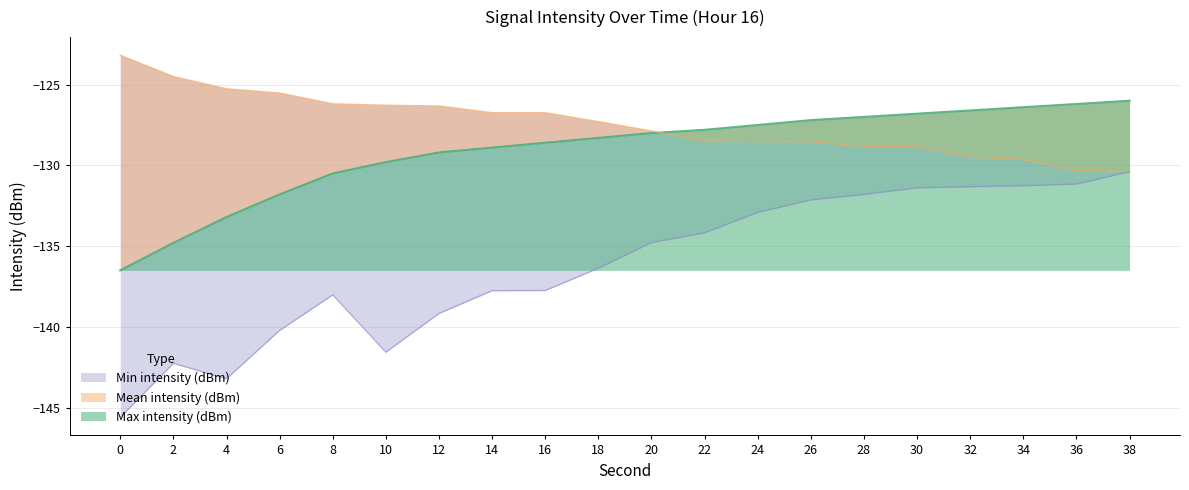

The value of Max intensity (dBm) at 24 is -128.5. True or false?

True